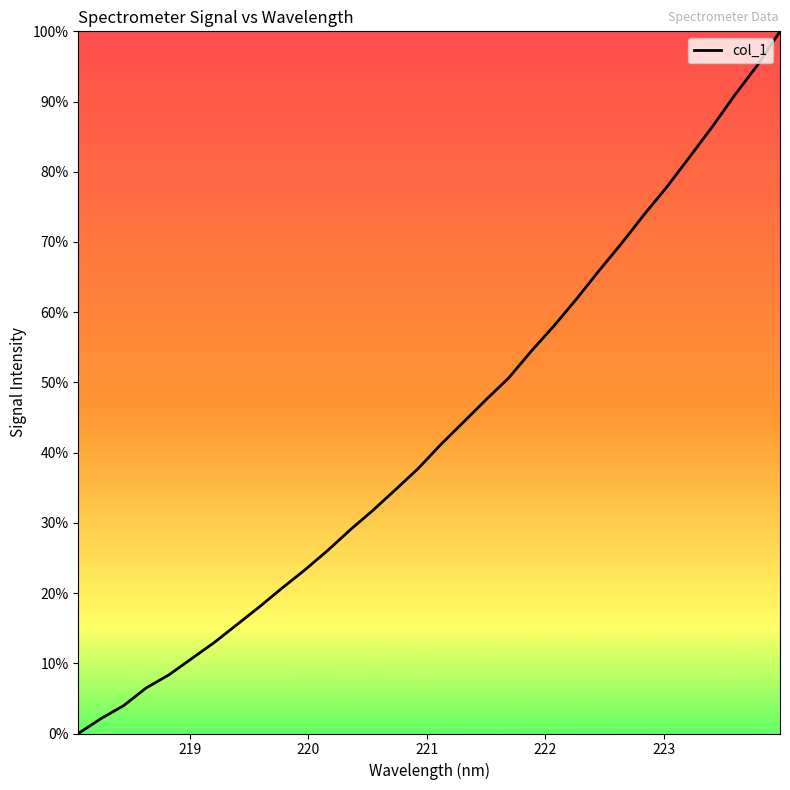

Reading left to right, list all the values displayed in this chart.

0.0	2.1	4.0	6.5	8.4	10.7	13.0	15.5	18.1	20.7	23.3	26.0	29.0	31.8	34.7	37.7	41.1	44.3	47.5	50.6	54.4	58.0	61.9	65.9	69.8	73.9	77.9	82.1	86.4	90.9	95.2	100.0